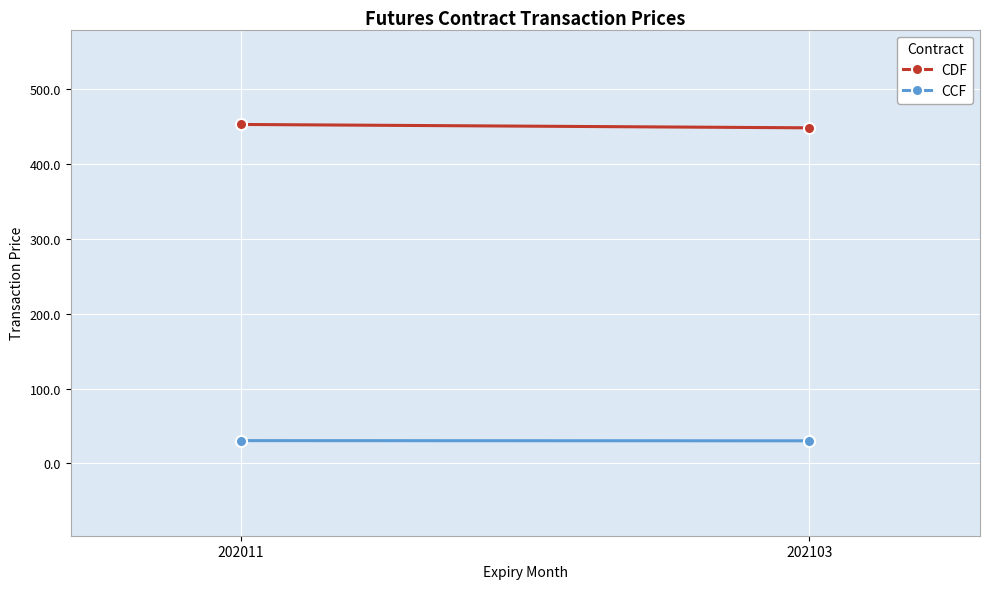

What is the spread (max minus min) of values at 202011?

422.6